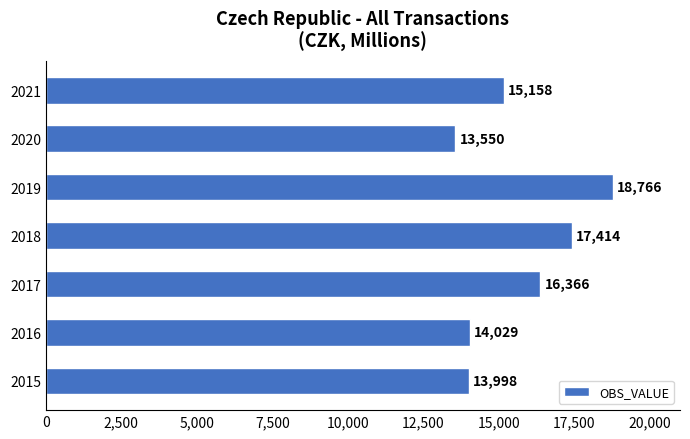

Is it true that the value at 2017 is 16365.5?

True